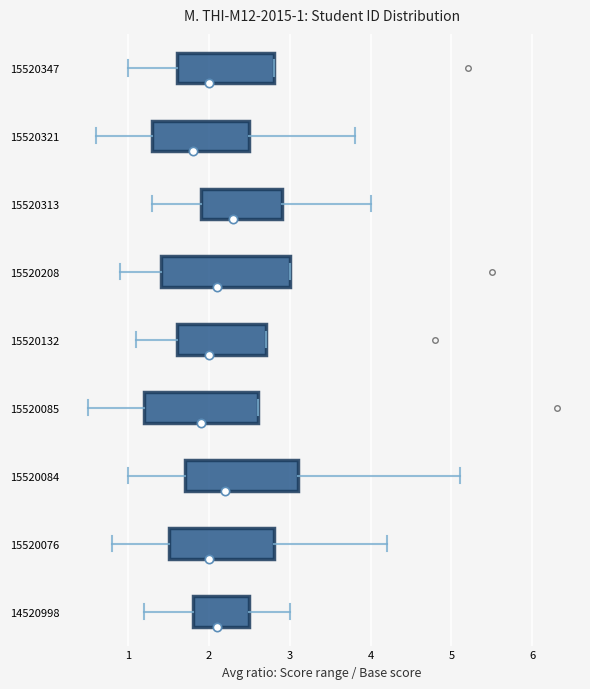

Comparing the boxes themselves (not the whiskers), which one is the widest?

15520208